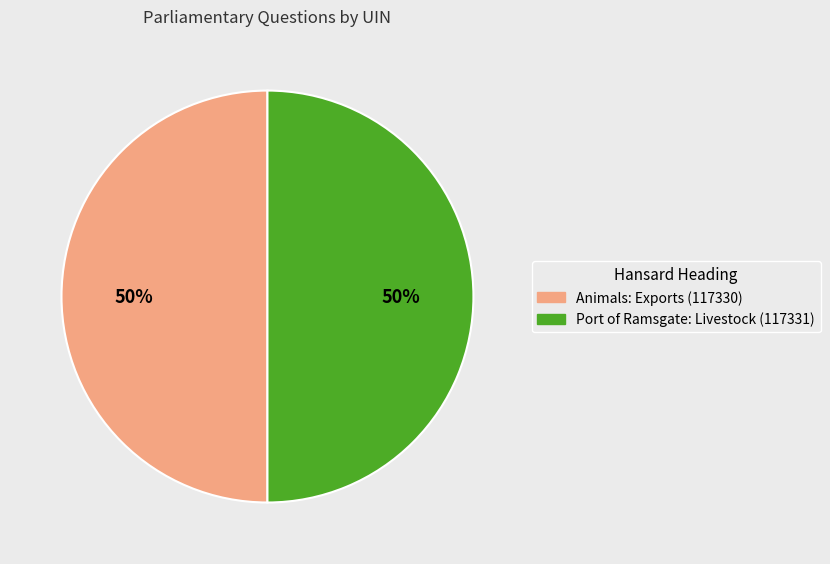

How many segments does this pie chart have?

2